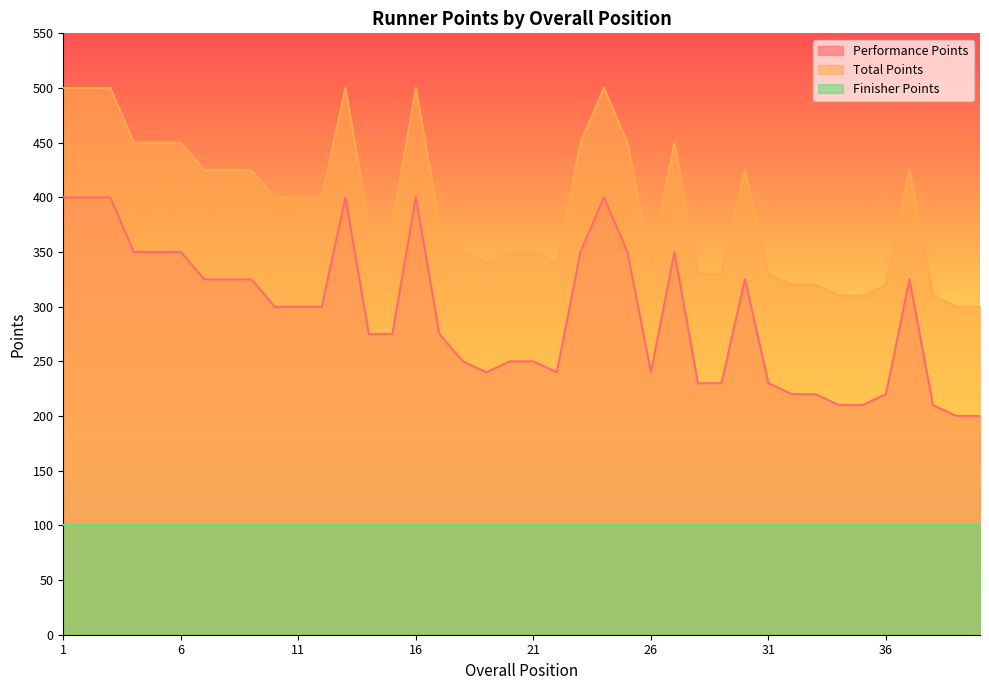

Which category has the highest value in the Total Points series?

1